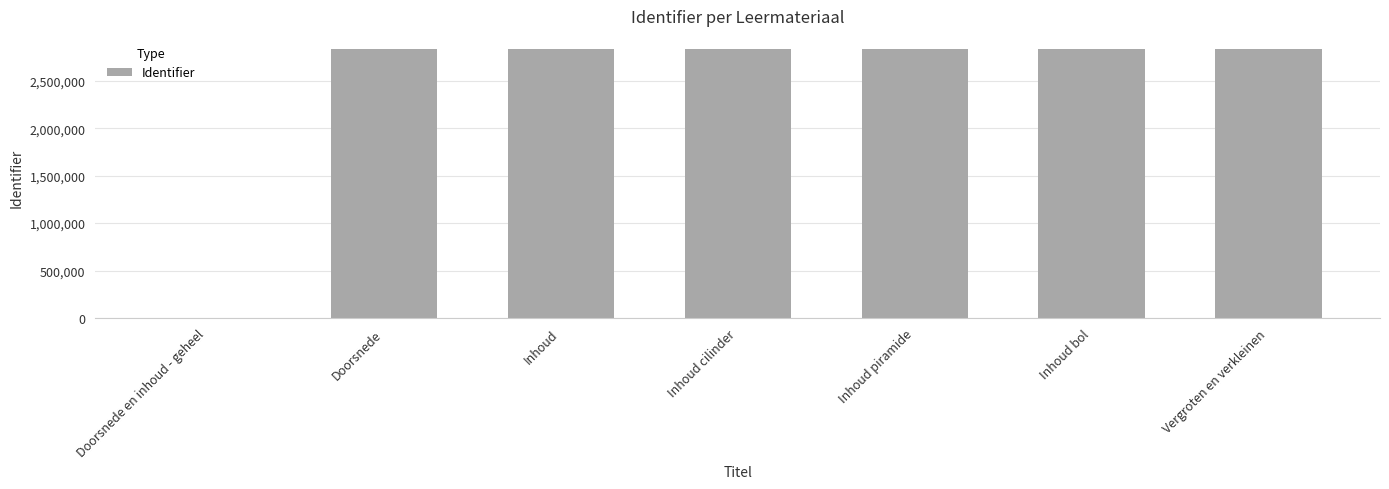

Approximately how many times larger is the value at Inhoud bol compared to Doorsnede?

1.0